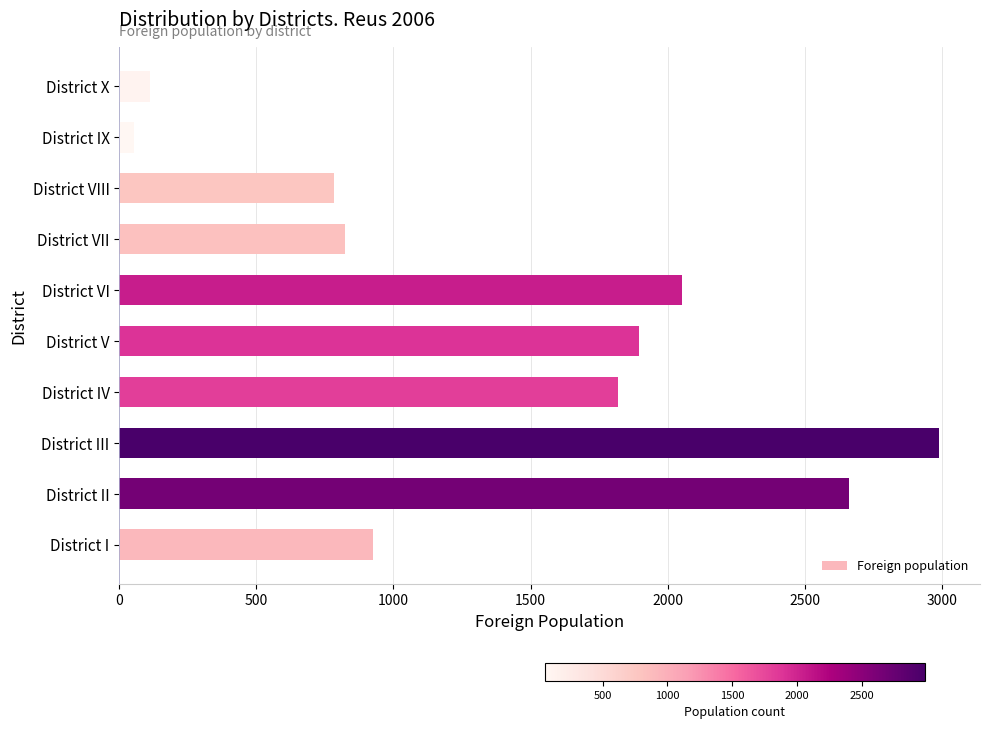

What is the difference between the maximum and second lowest values?

2877